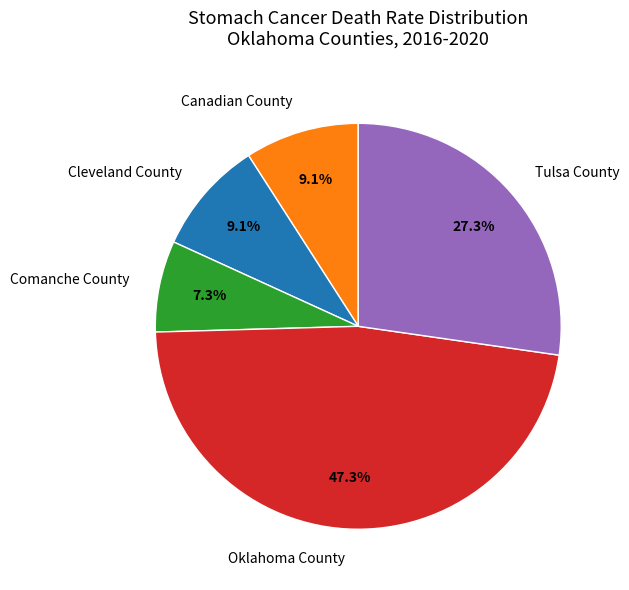

What is the total percentage of Tulsa County and Canadian County?

36.4%